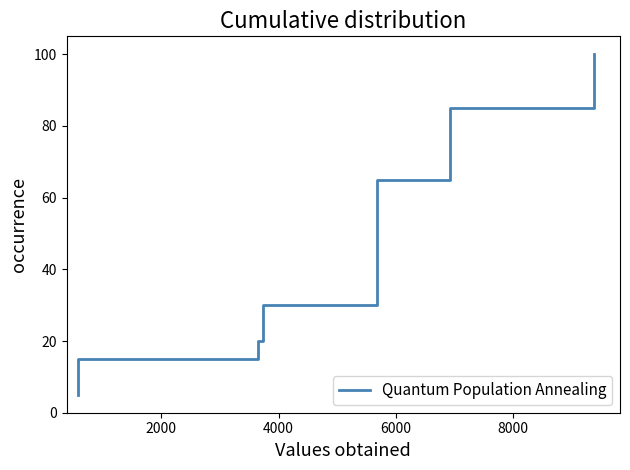

What is the difference between the maximum and minimum values?

95.0